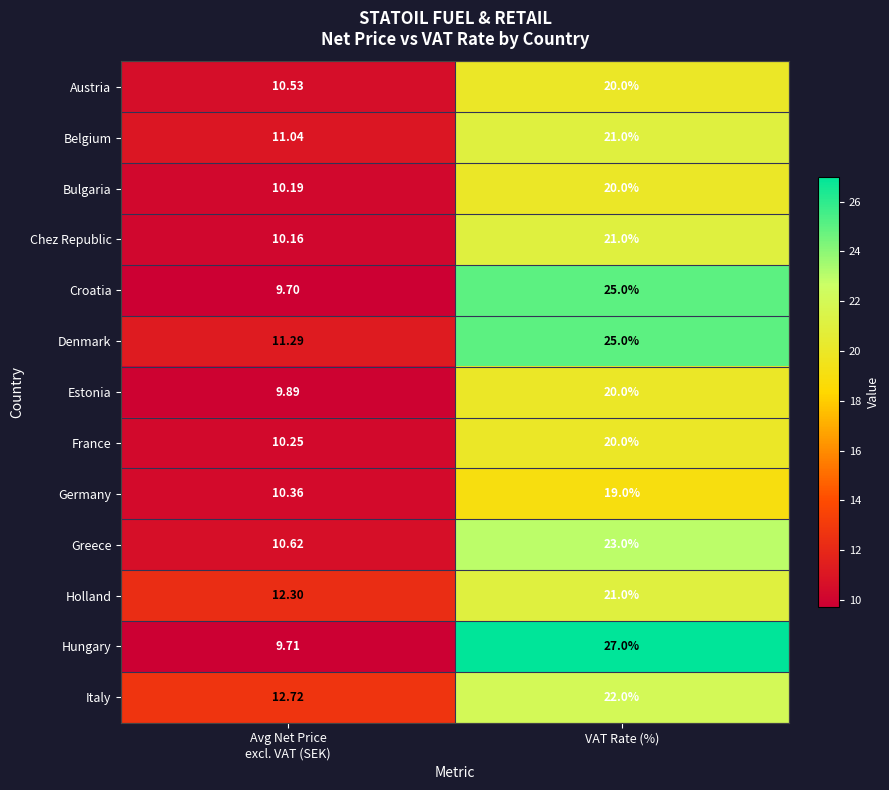

Which series has the largest range (max minus min)?

Hungary